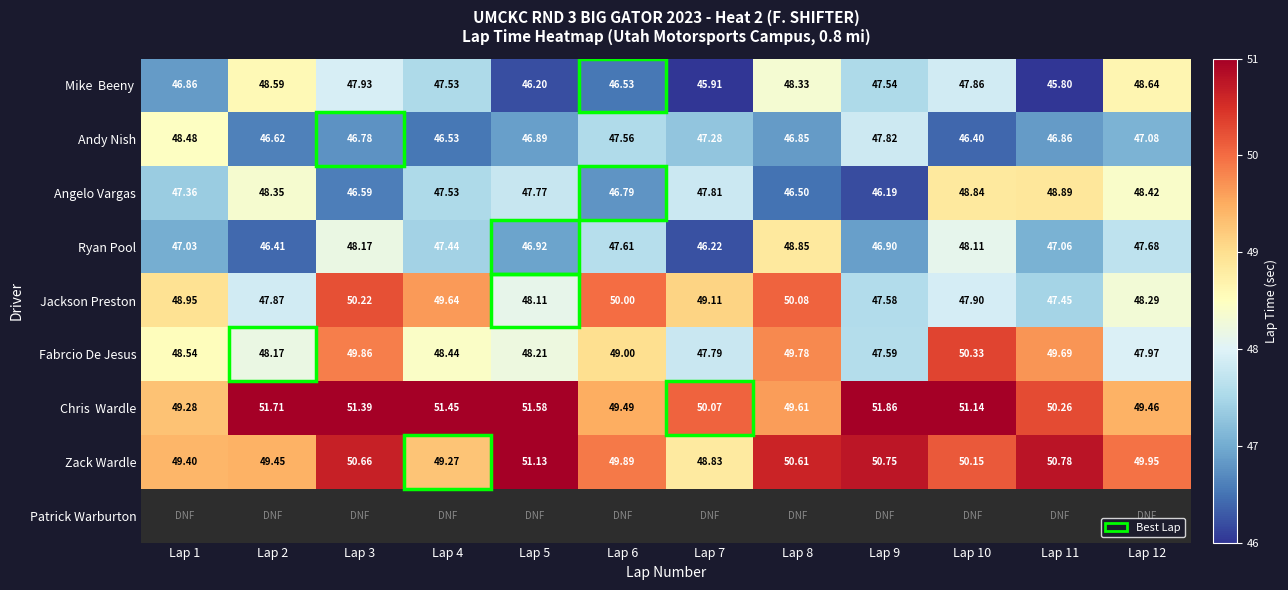

What is the lowest value of the Ryan Pool series?

46.2